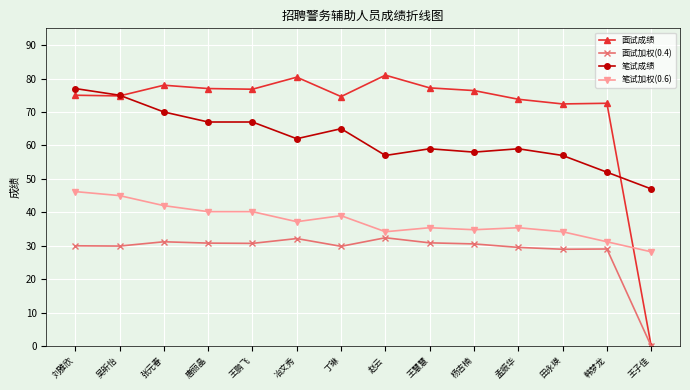

What is the spread (max minus min) of values at 冶文秀?

48.2